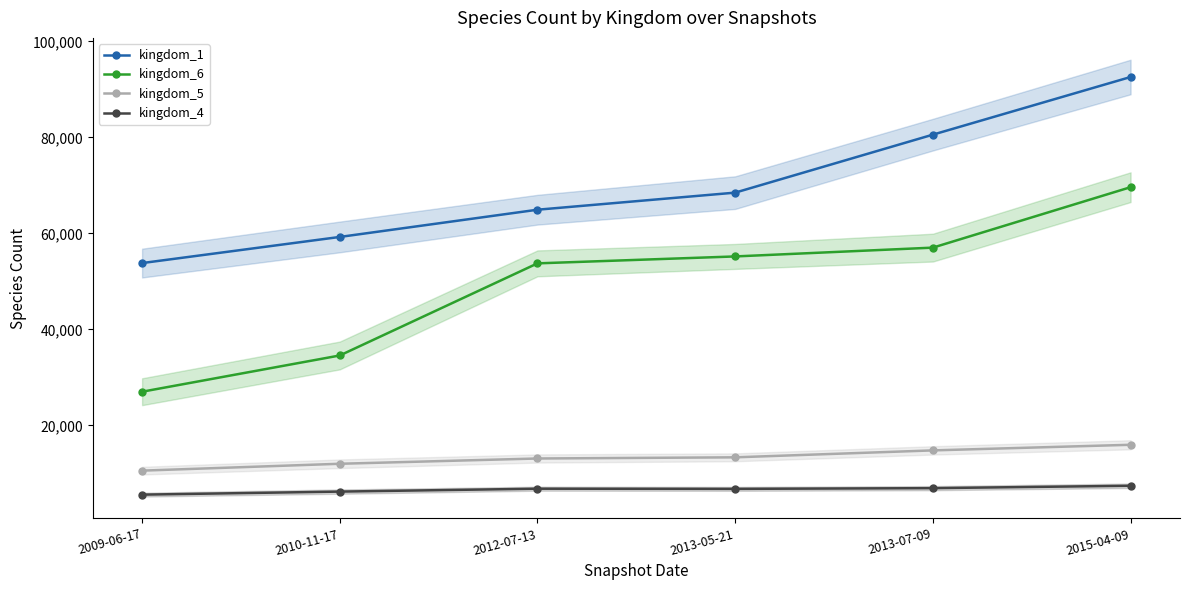

List the labels in order of kingdom_5 value, largest first.

2015-04-09, 2013-07-09, 2013-05-21, 2012-07-13, 2010-11-17, 2009-06-17